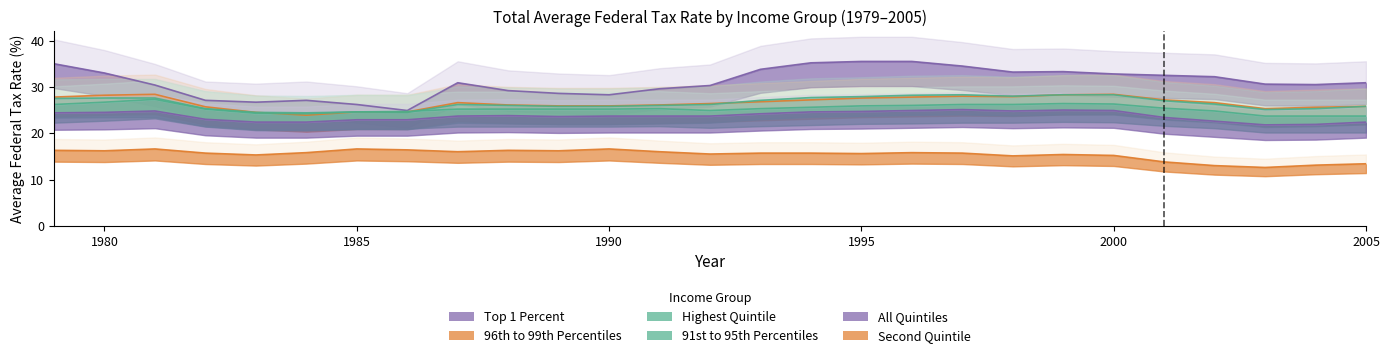

Rank the series at 1987 from highest to lowest value.

Top 1 Percent, 96th to 99th Percentiles, Highest Quintile, 91st to 95th Percentiles, All Quintiles, Second Quintile